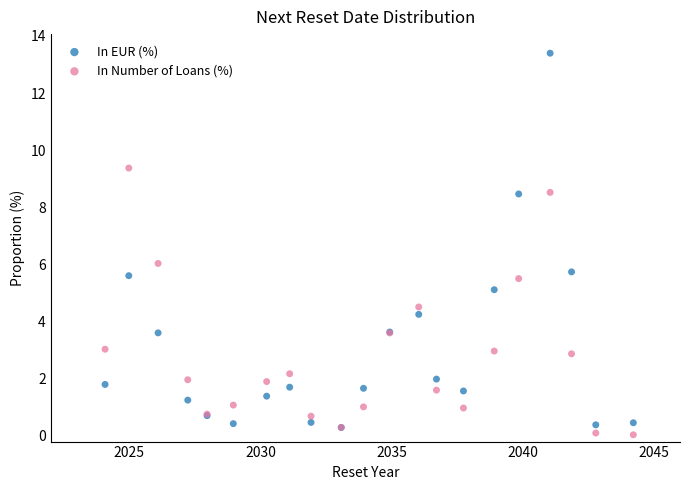

Which series reaches the minimum Y coordinate?

In Number of Loans (%)